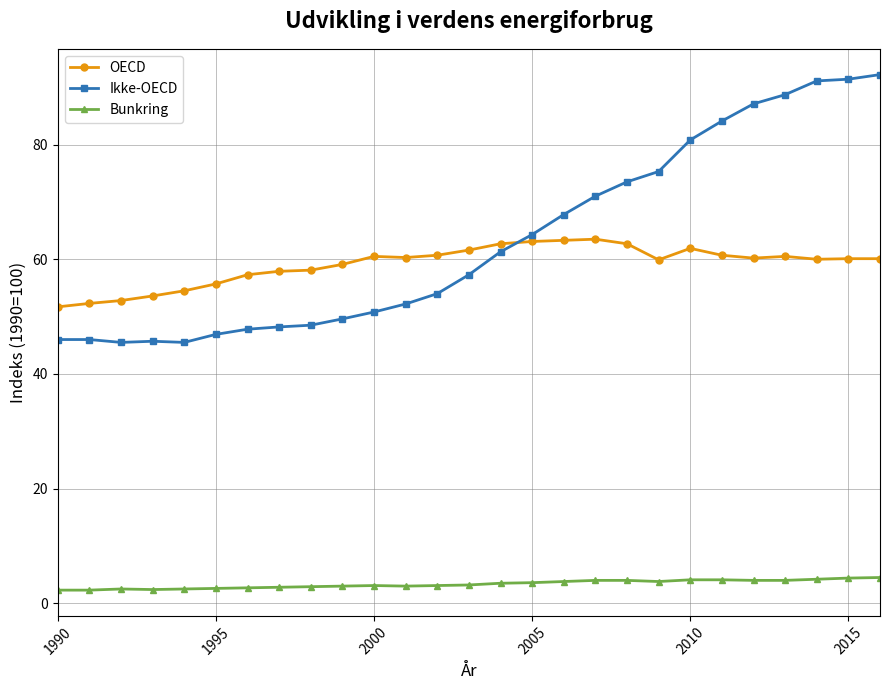

True or false: OECD has more than 2 points higher than both neighbors.

True